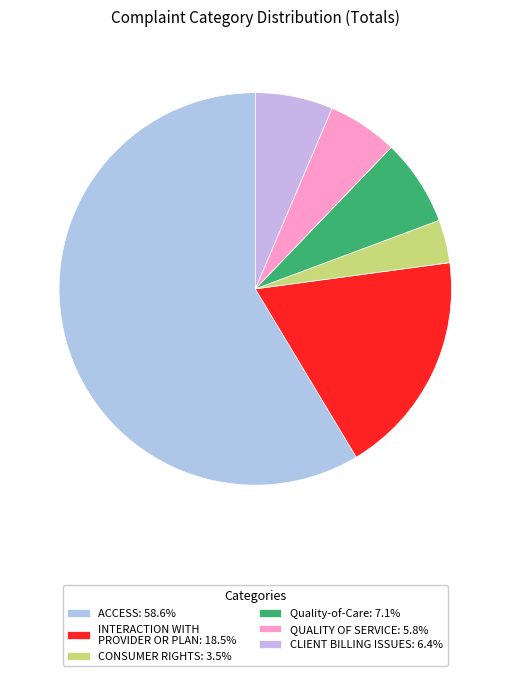

Count the number of slices in the pie.

6